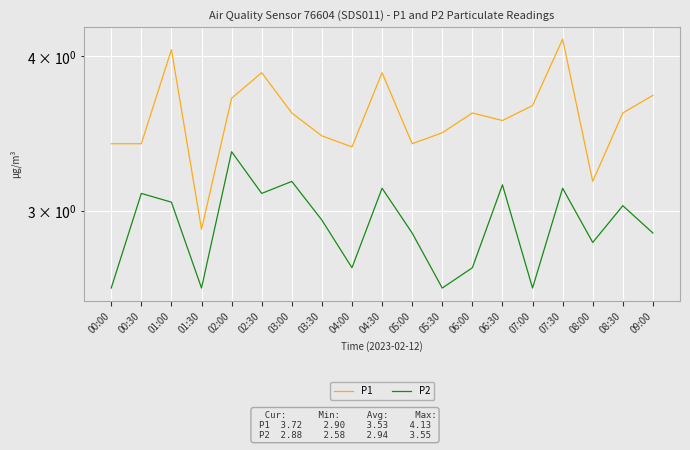

How many interior local peaks does the P1 series have?

5